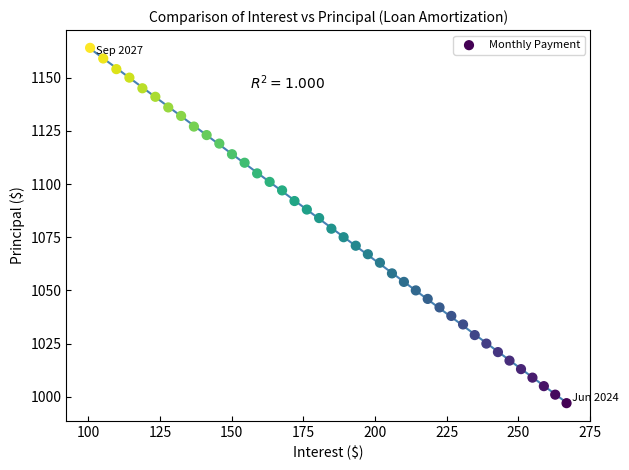

What is the range of Y values (max minus min)?

167